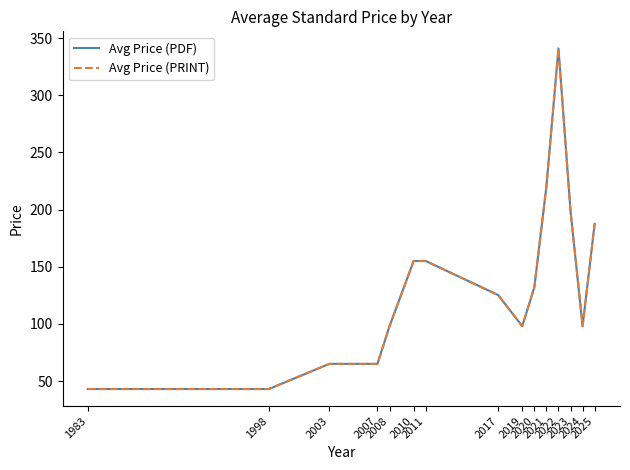

True or false: Avg Price (PDF) and Avg Price (PRINT) cross at least once.

False